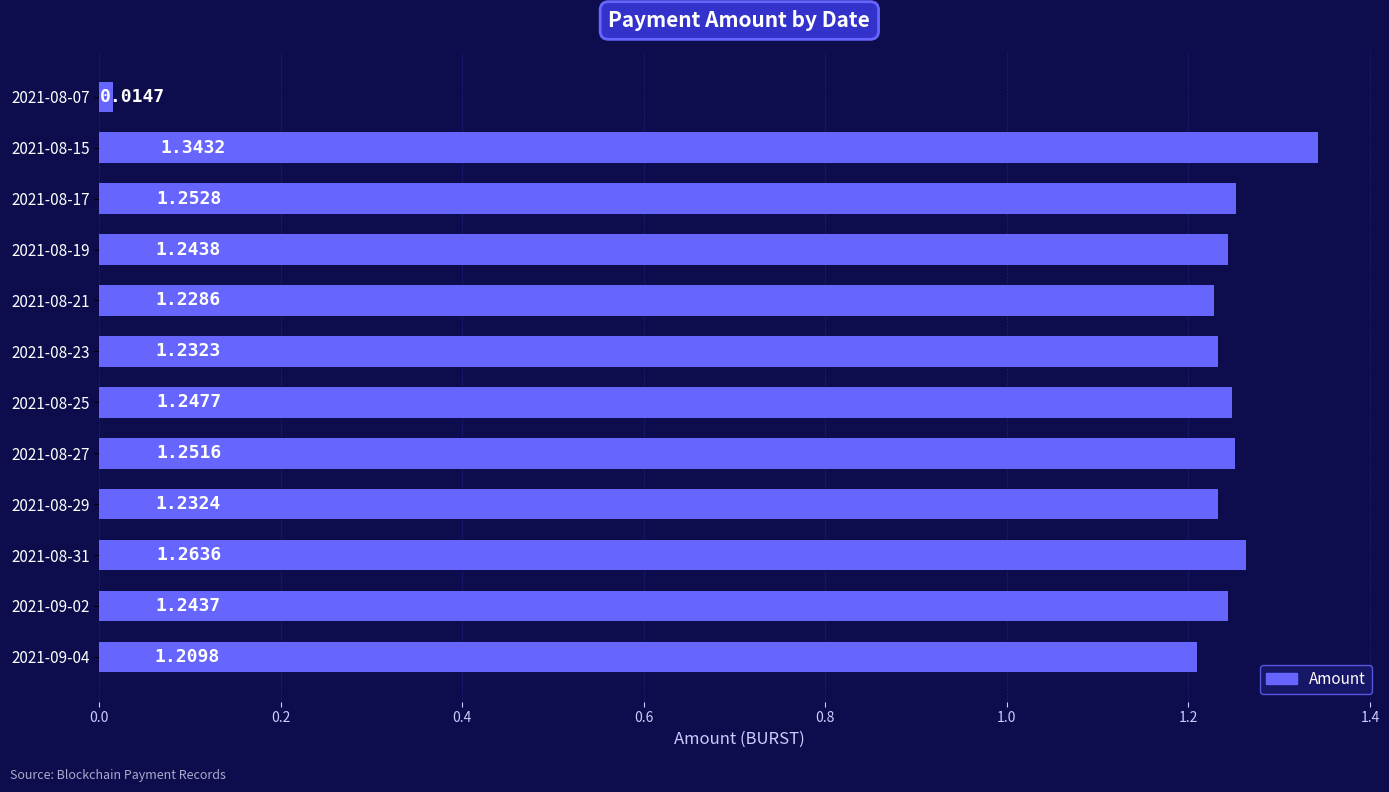

Which has a higher value, 2021-09-02 or 2021-08-07?

2021-09-02